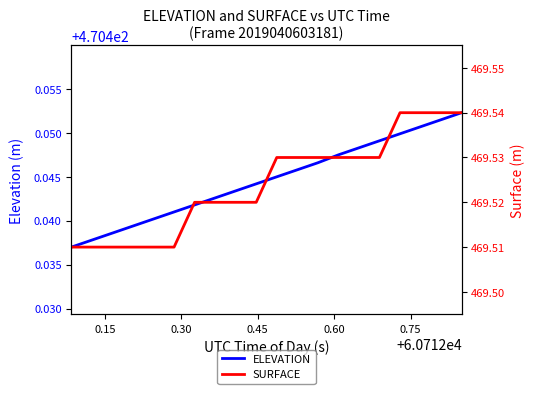

What is the value of the SURFACE point at the 7th from the left?

469.5